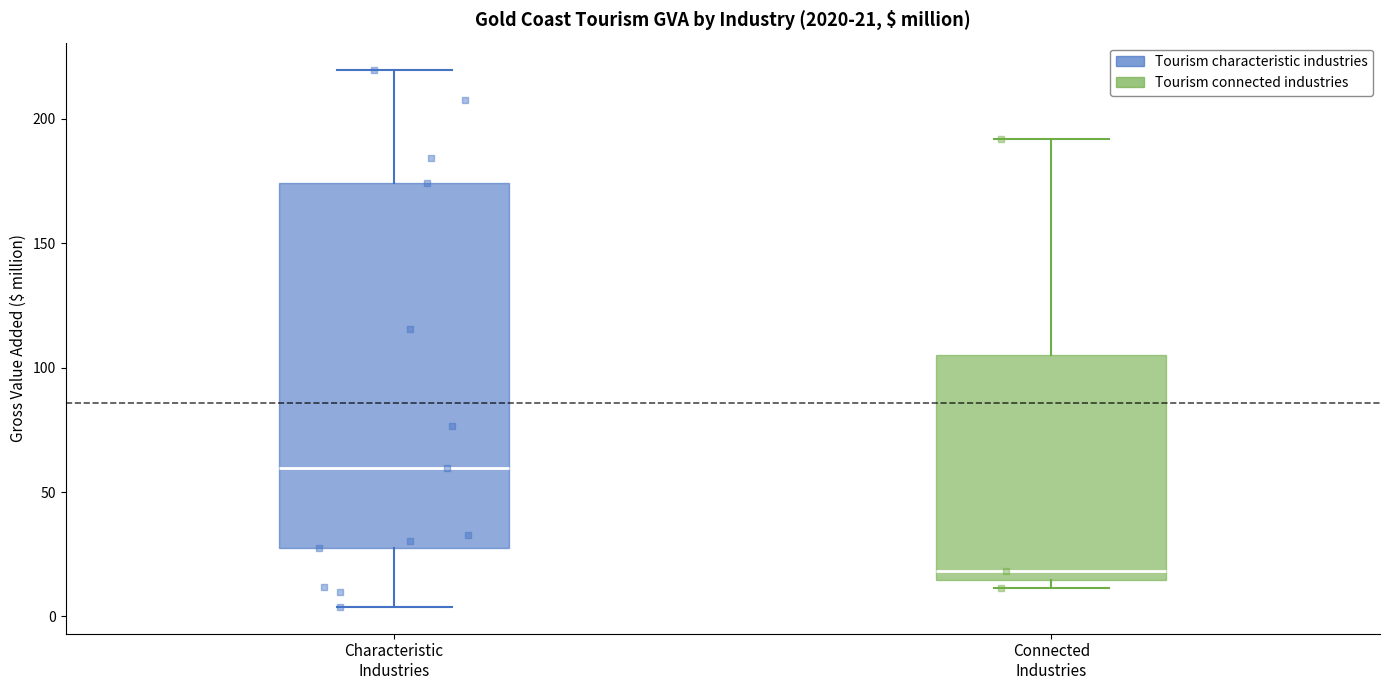

Comparing the boxes themselves (not the whiskers), which one is the tallest?

Characteristic Industries